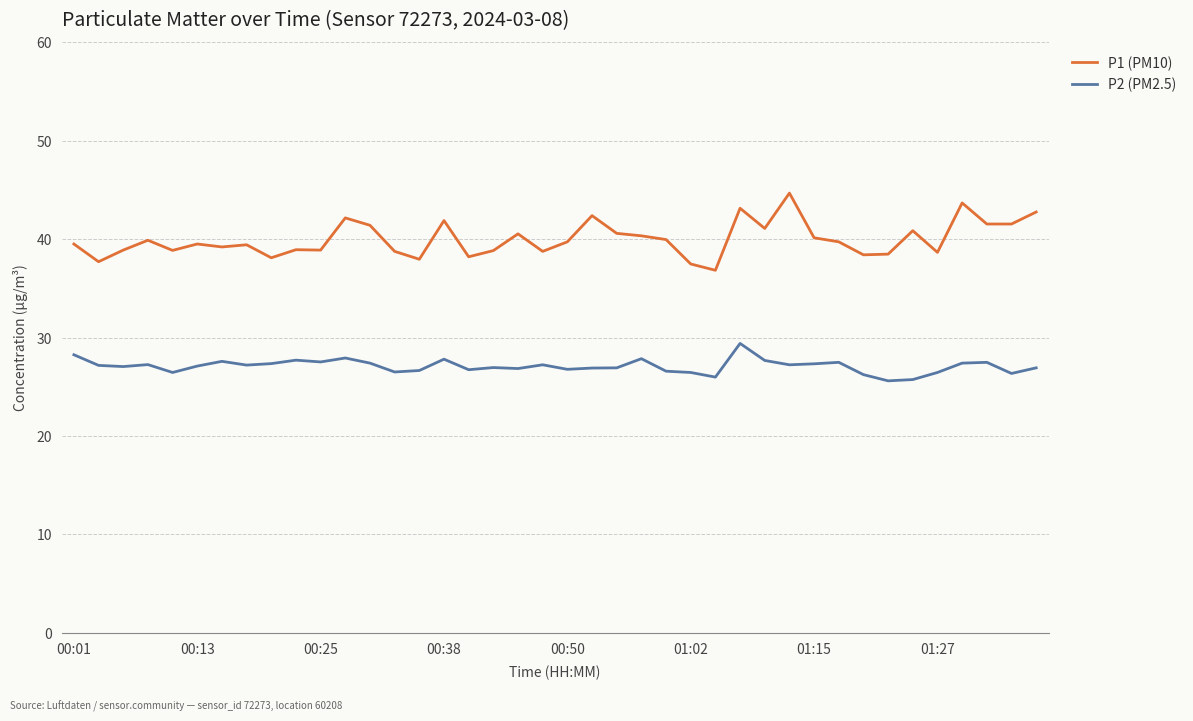

What is the minimum value for P1 (PM10)?

36.8